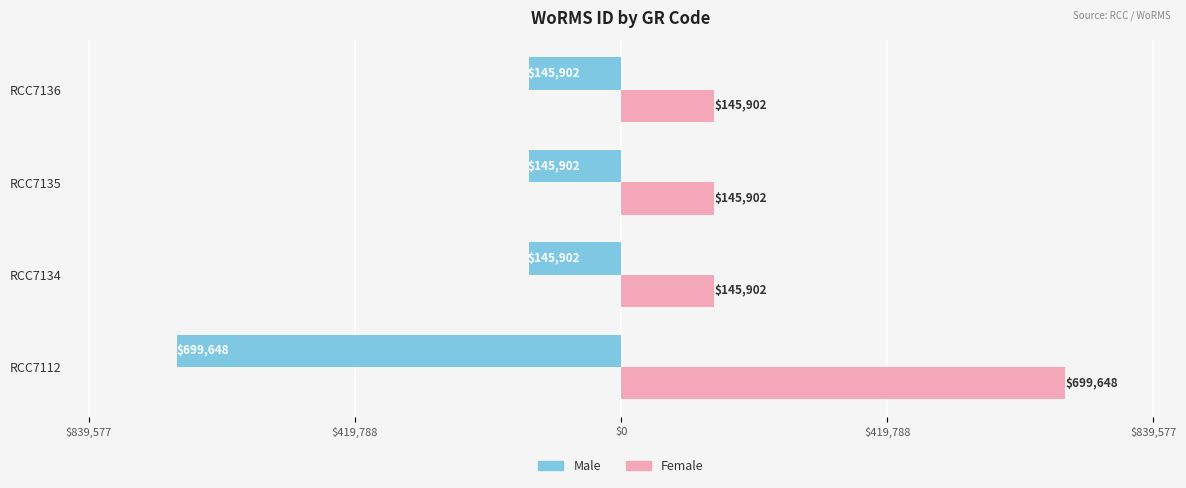

What are all the series names shown in the legend?

Male, Female